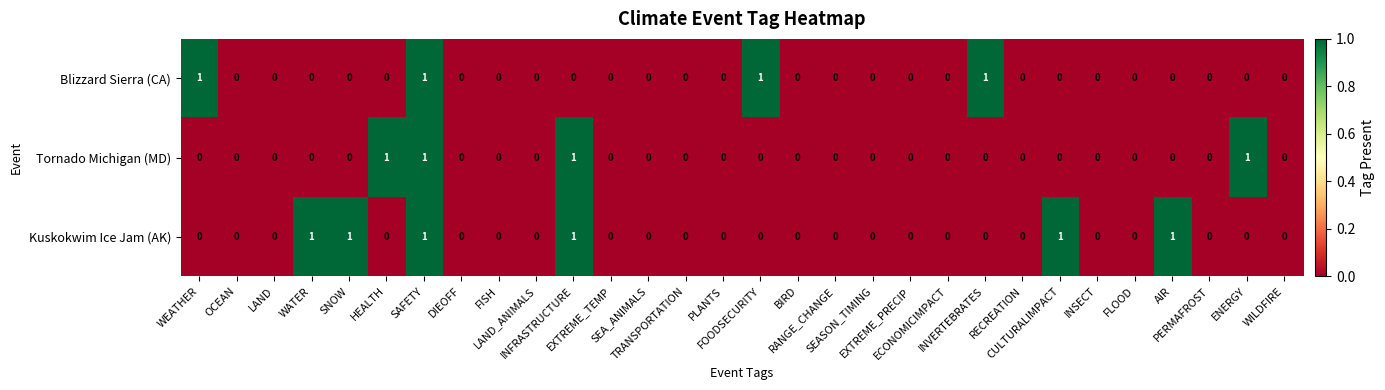

Which series has the largest total across all categories?

Kuskokwim Ice Jam (AK)